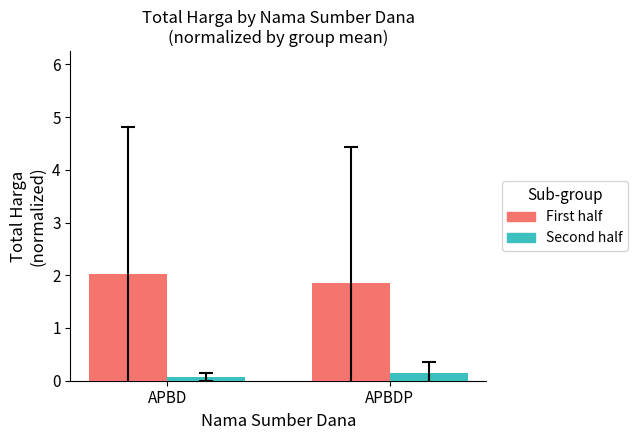

Which label corresponds to the largest value in the chart?

APBD